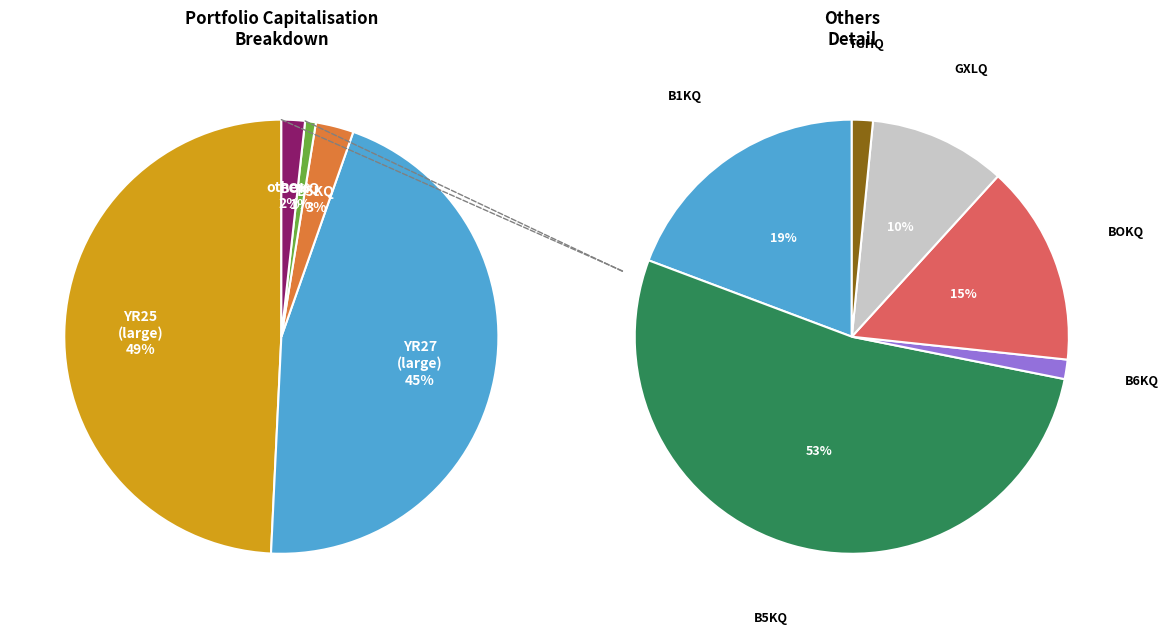

Does GXLQ account for over 50% of the chart?

No